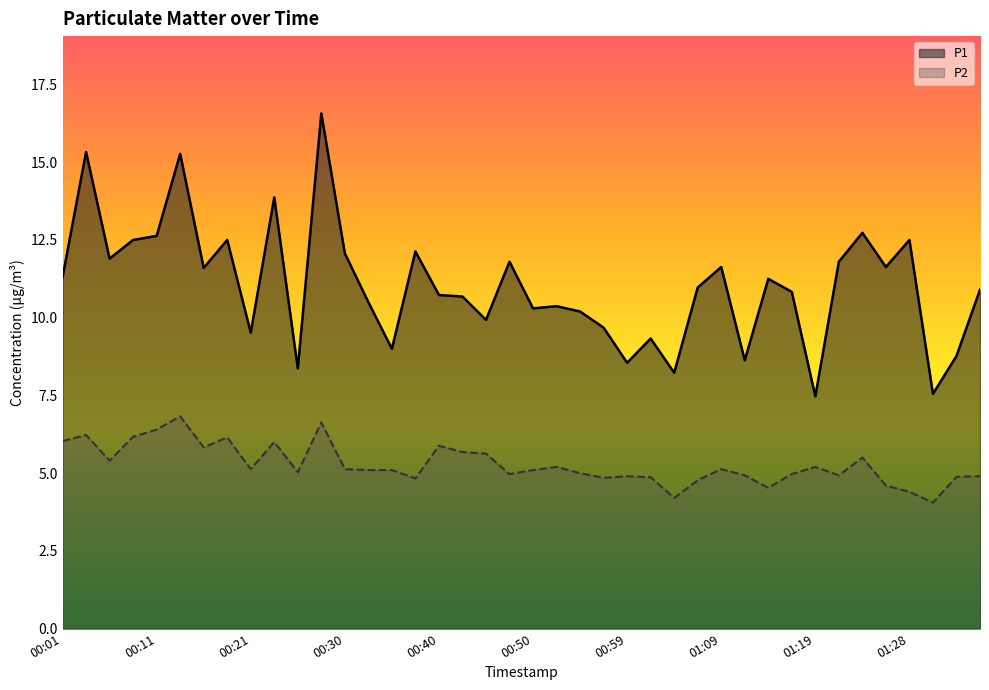

What is the value of the P2 point at the 6th from the left?

6.8